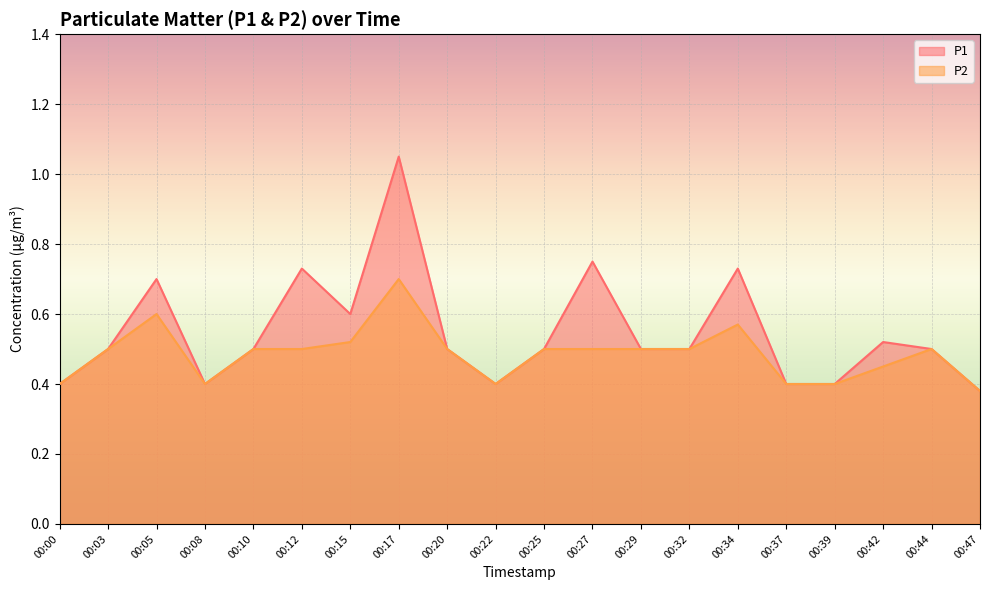

What is the sum of the P2 values at 00:08 and 00:15?

0.9